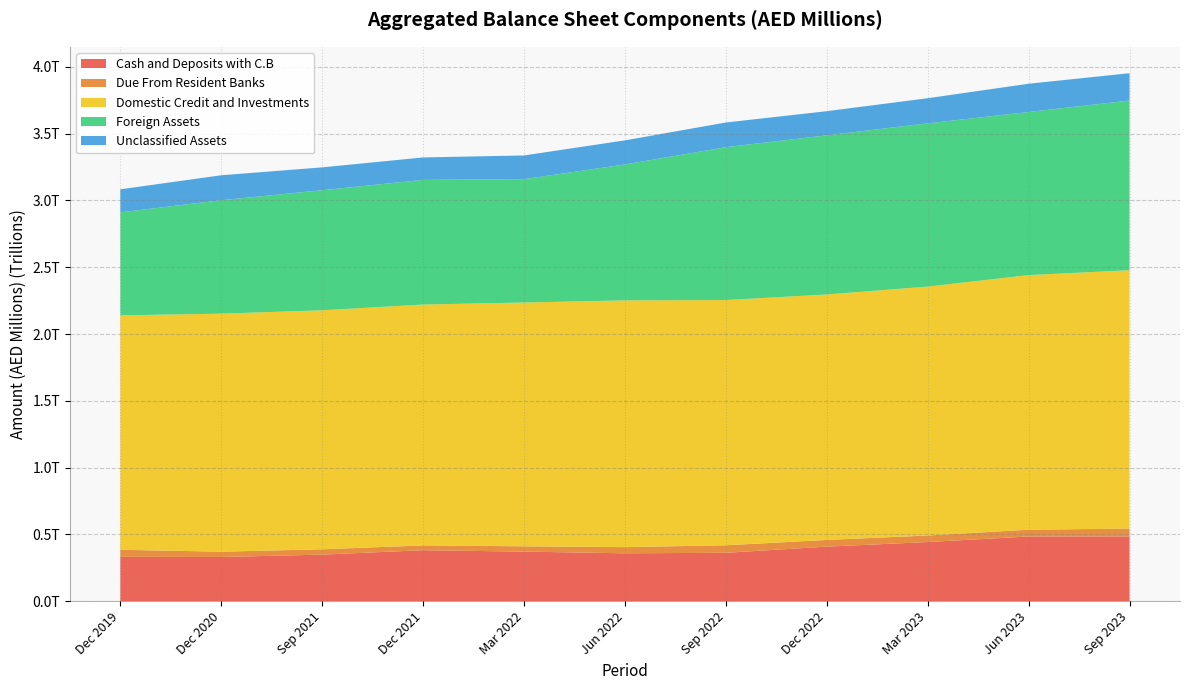

Reading right to left, extract all data points from this chart.

Cash and Deposits with C.B: 485417	484500	443035	408573	362543	358768	371316	381878	348872	331248	331901
Due From Resident Banks: 58336	50805	48911	49988	56397	46197	39758	35897	39900	39723	53115
Domestic Credit and Investments: 1933563	1905544	1862831	1837243	1835106	1846672	1824591	1802517	1788674	1781286	1754573
Foreign Assets: 1270026	1220740	1221886	1191027	1144270	1017215	923237	933169	898713	849077	771092
Unclassified Assets: 204545	211471	188057	180780	184697	180321	177452	168027	170969	186680	172253